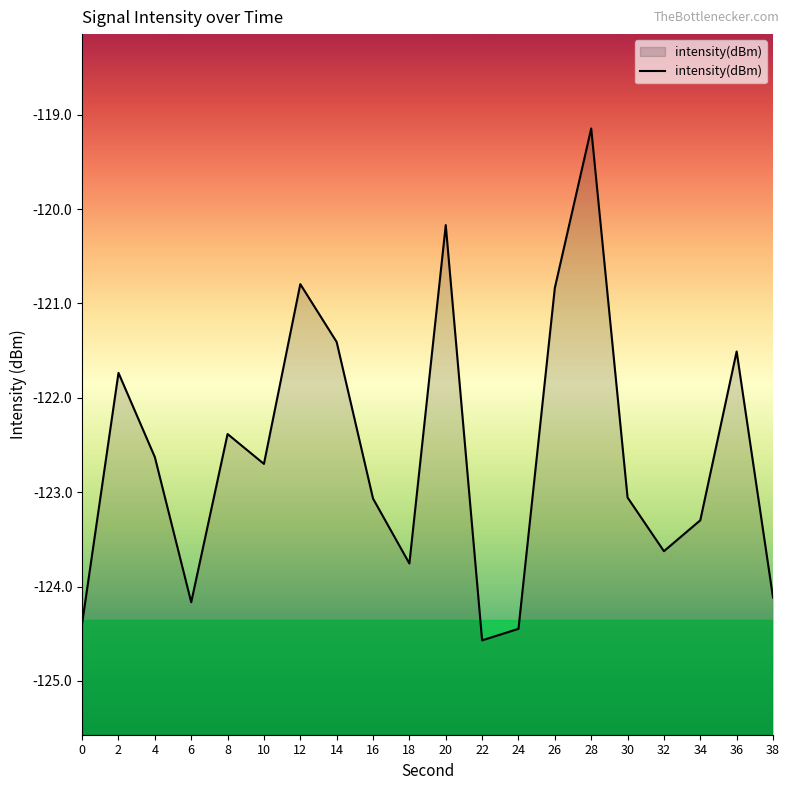

What is the smallest value displayed?

-124.6